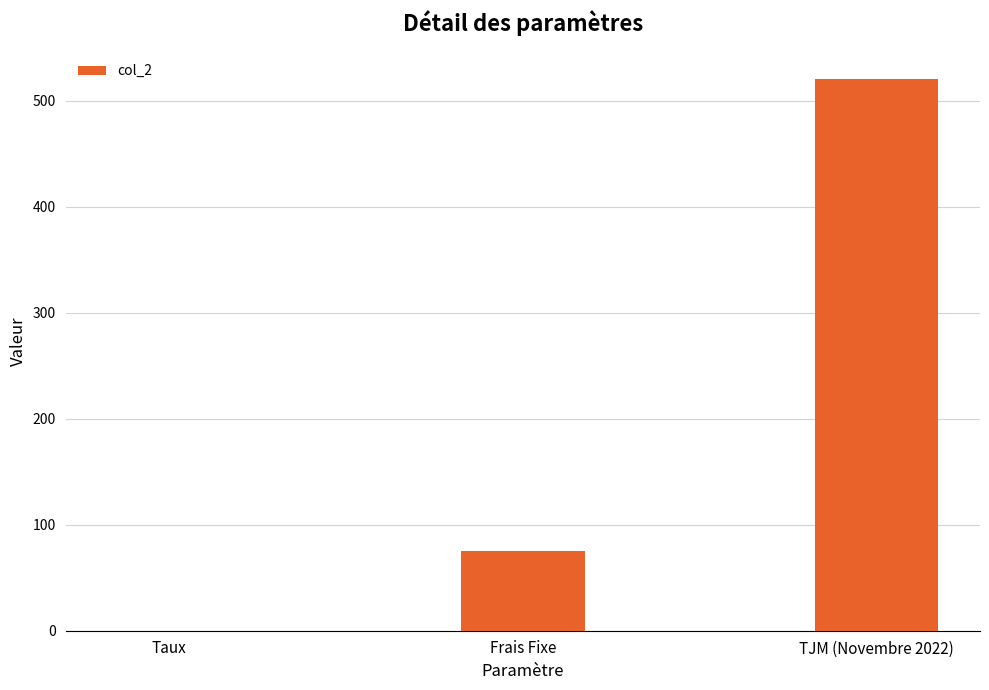

What is the change in value from Taux to Frais Fixe?

+74.9